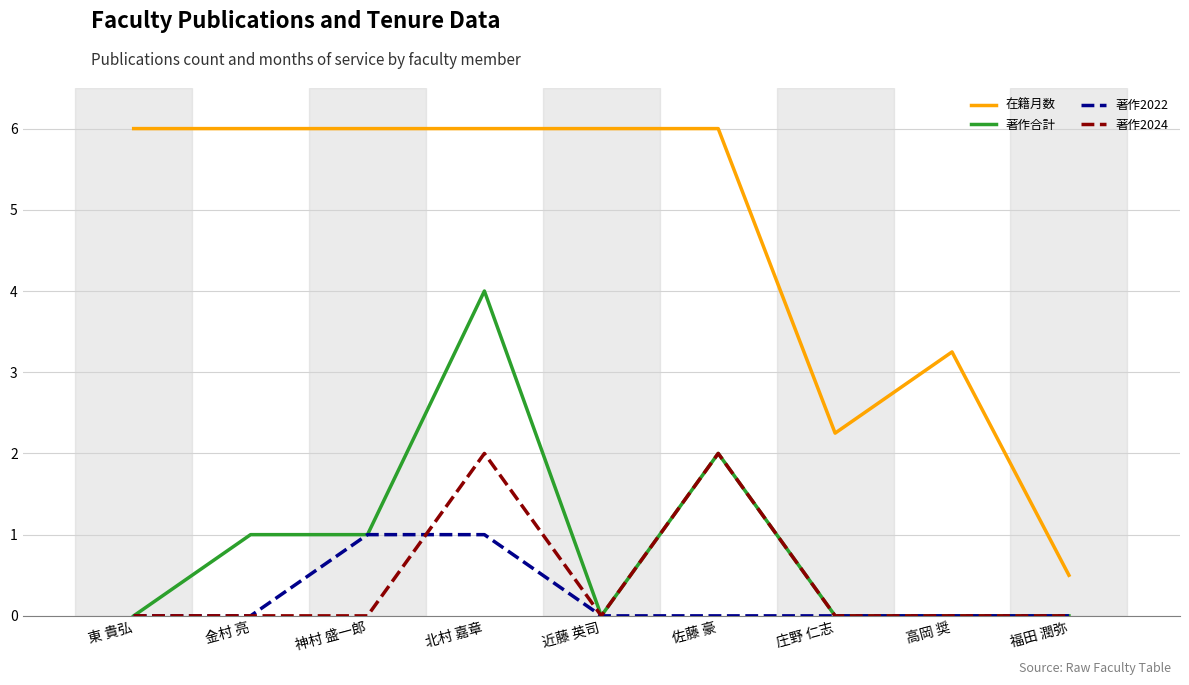

What are all the series names shown in the legend?

在籍月数, 著作合計, 著作2022, 著作2024